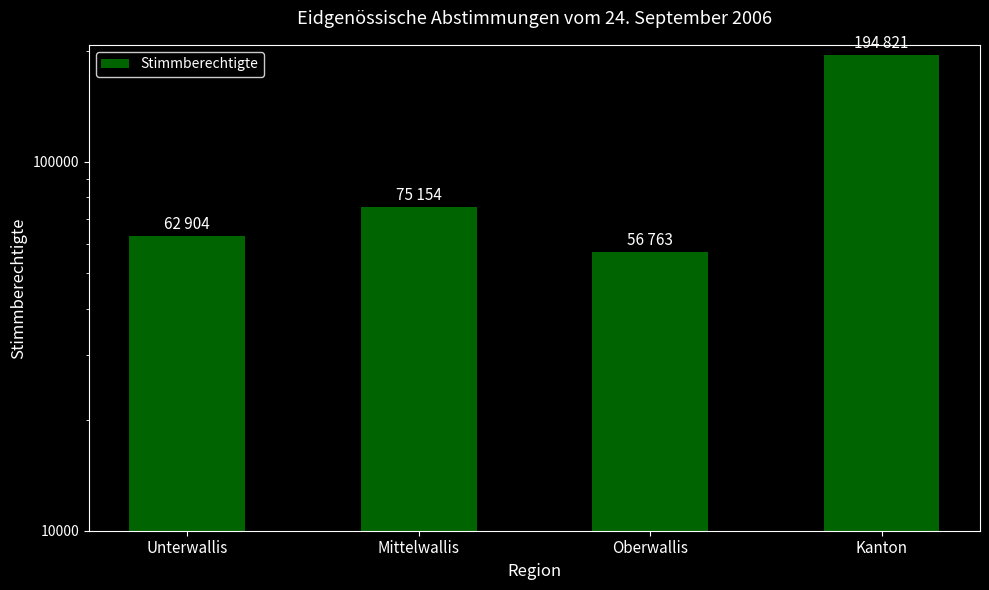

What position from the left is Oberwallis?

3